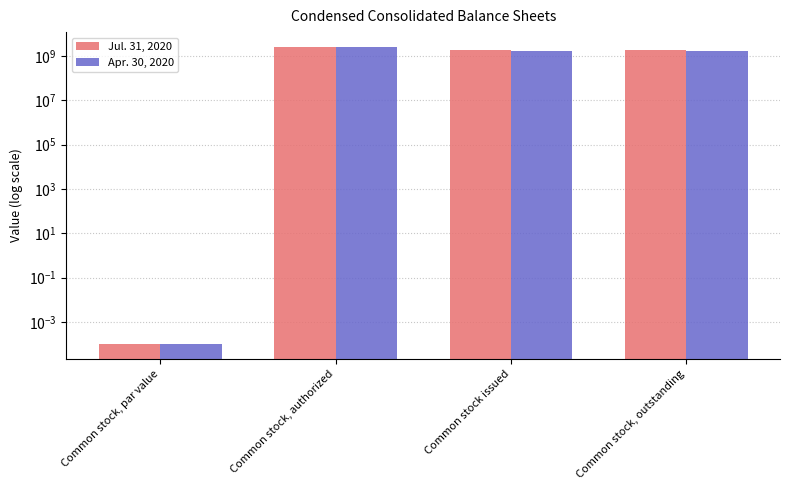

What is the average value of the Apr. 30, 2020 series?

1441818919.5